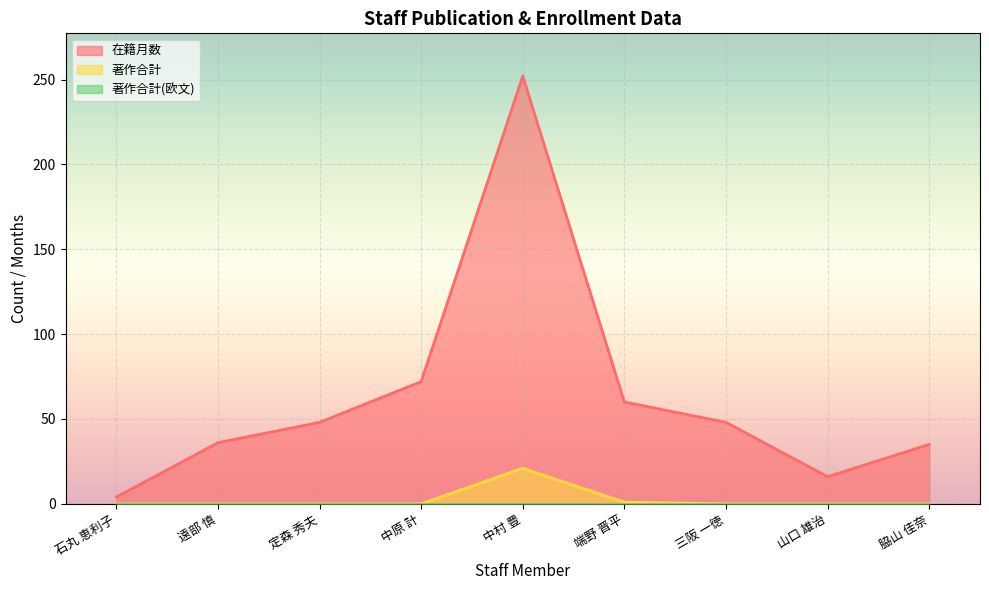

What is the approximate value of 在籍月数 at 中村 豊, to the nearest 50?

250